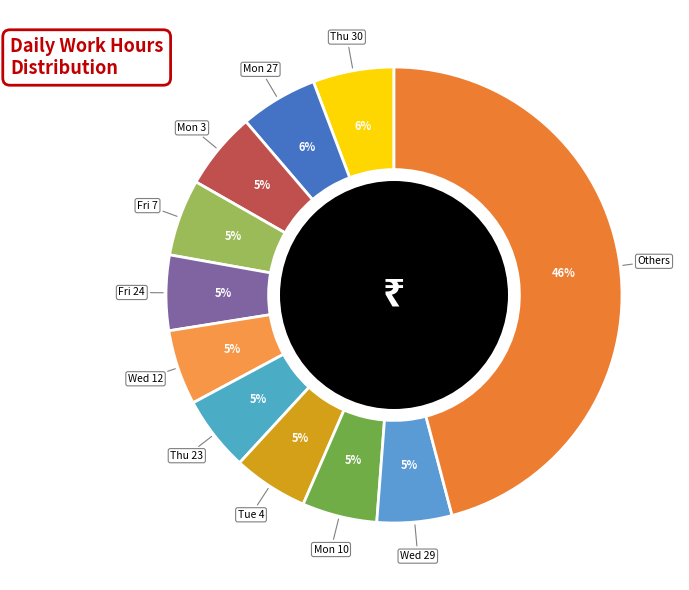

Which slice is the largest?

Others